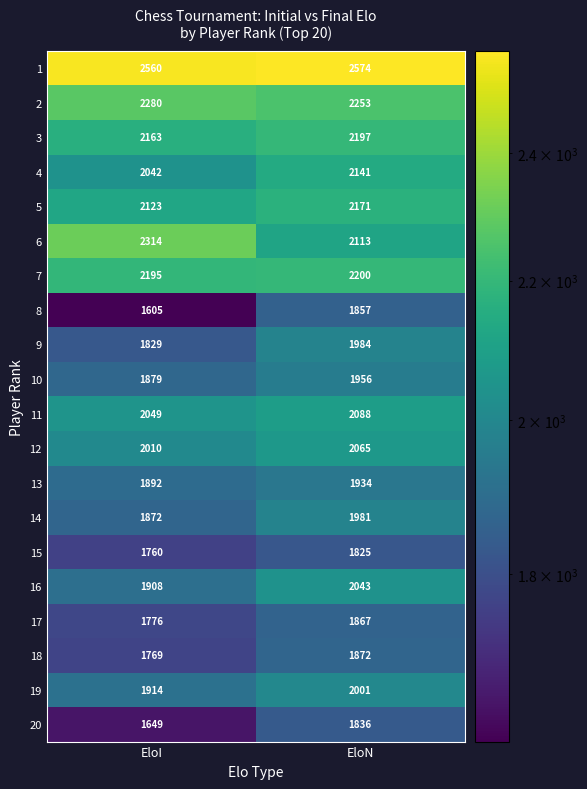

Rank the series at EloN from lowest to highest value.

15, 20, 8, 17, 18, 13, 10, 14, 9, 19, 16, 12, 11, 6, 4, 5, 3, 7, 2, 1